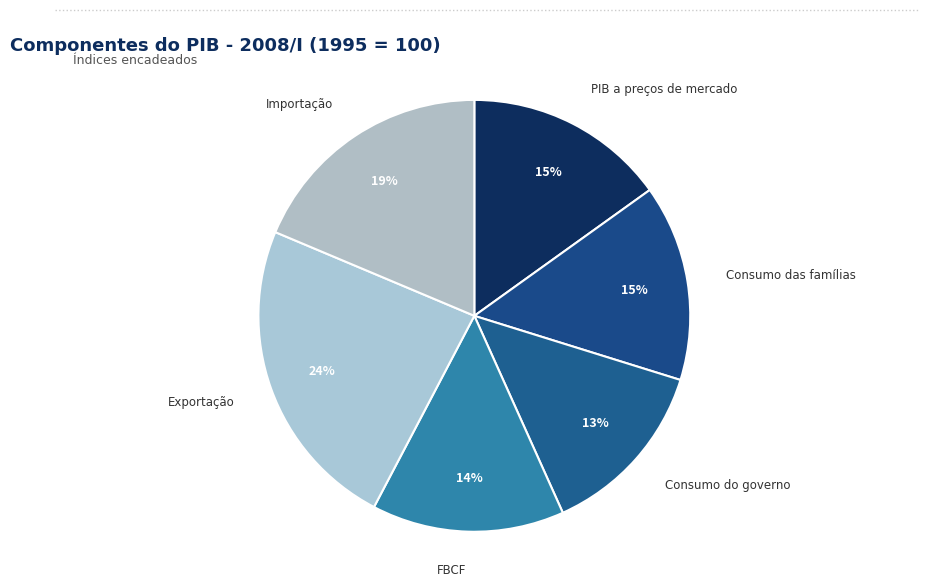

Is Importação the majority of the pie?

No